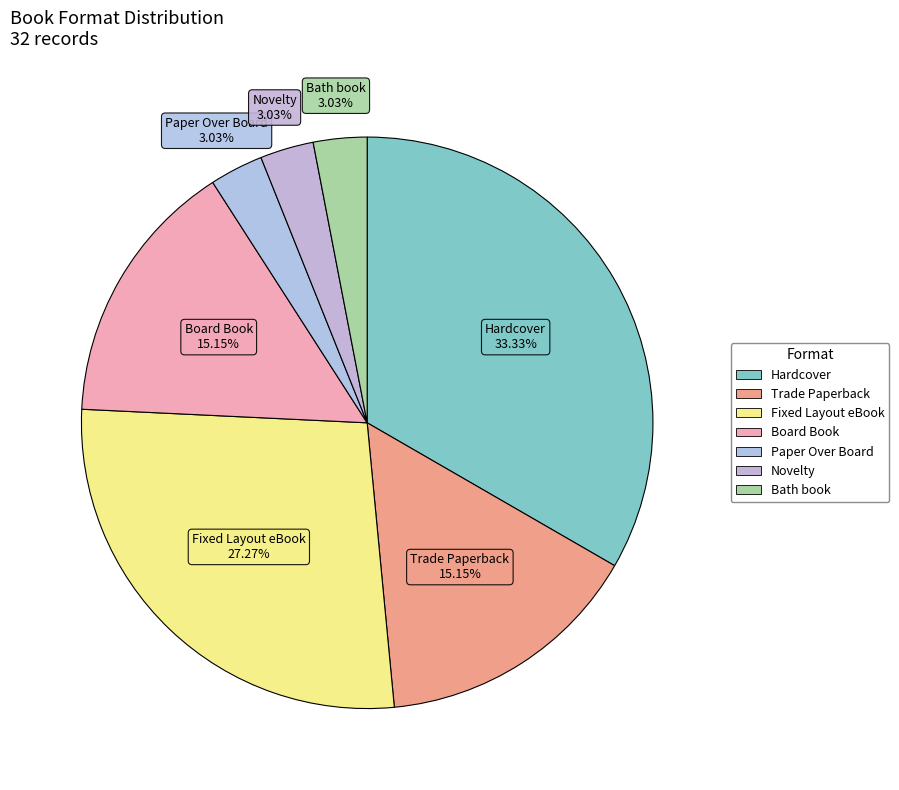

True or false: Board Book accounts for 15% of the total.

True